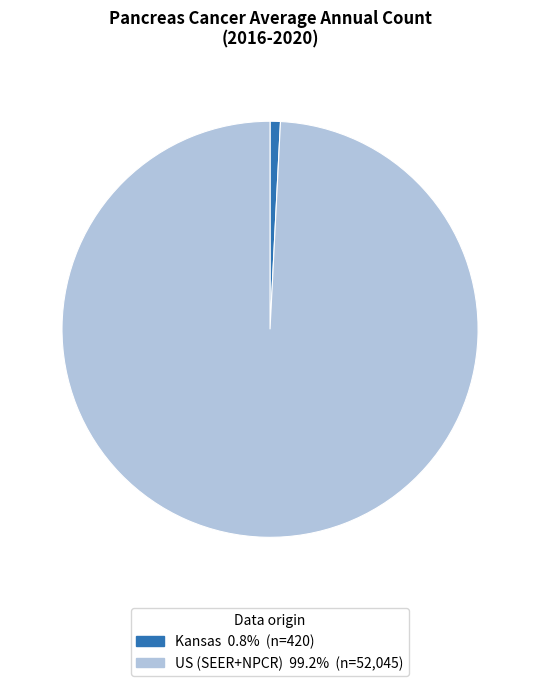

Approximately how many times larger is the value at US (SEER+NPCR) compared to Kansas?

123.9